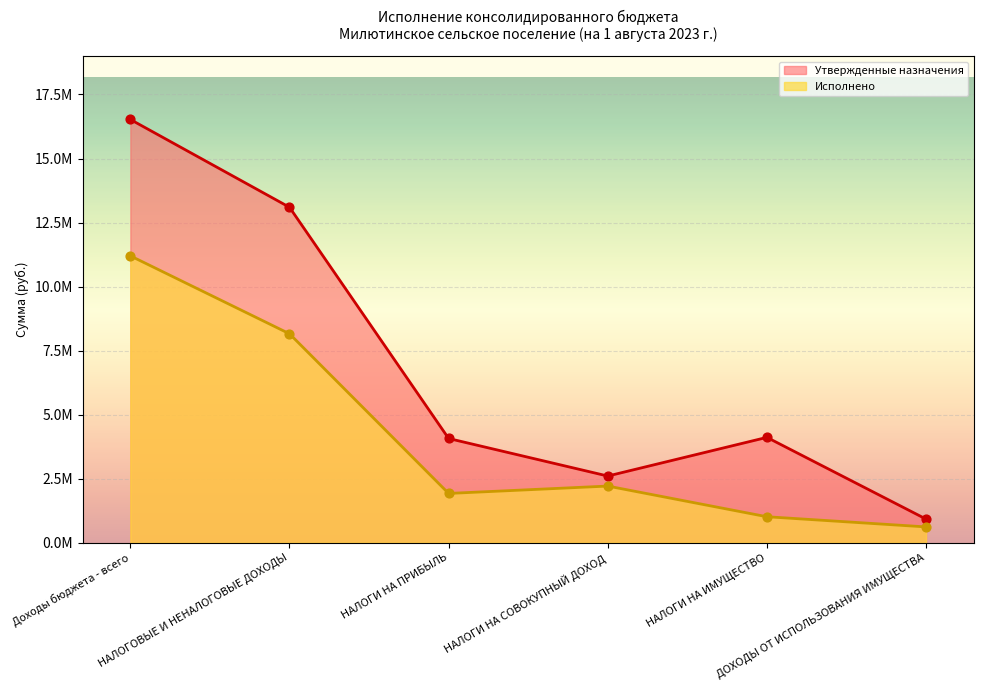

At which category is the sum across all series the highest?

Доходы бюджета - всего